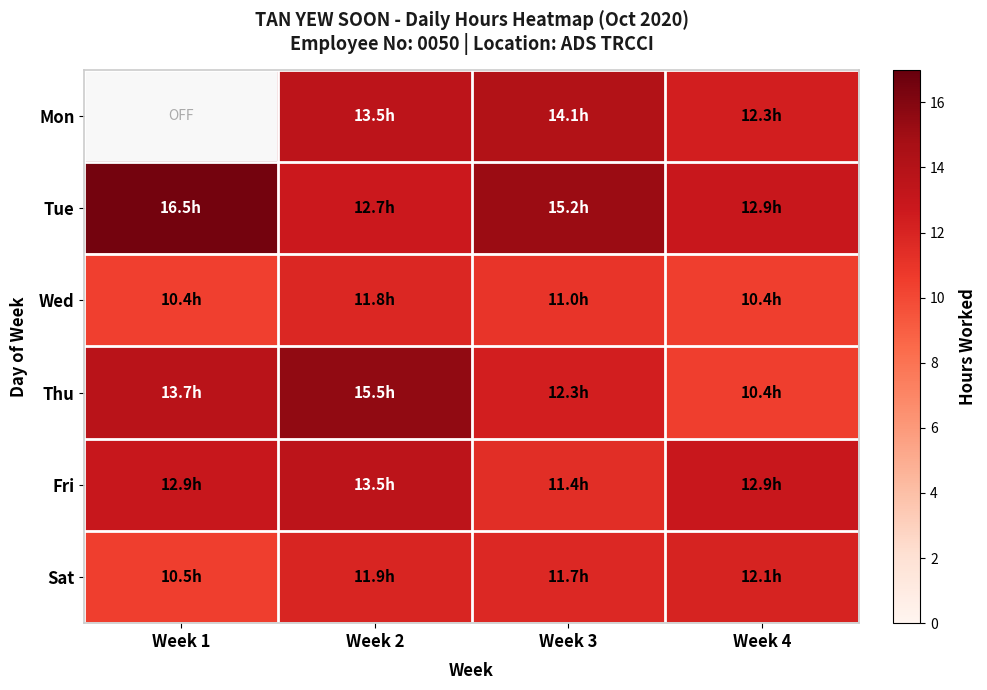

What is the approximate value of Fri at Week 1?

12.9